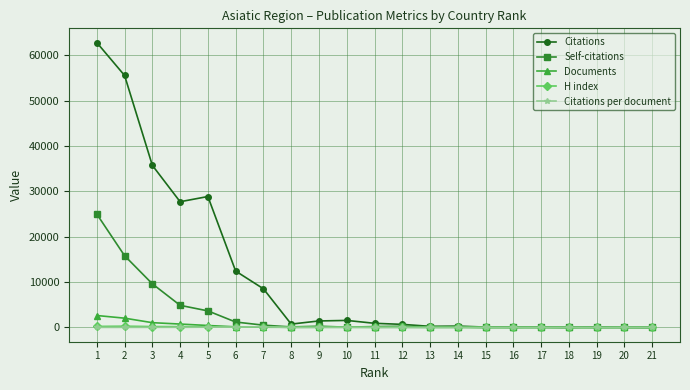

How many lines are shown in the chart?

5